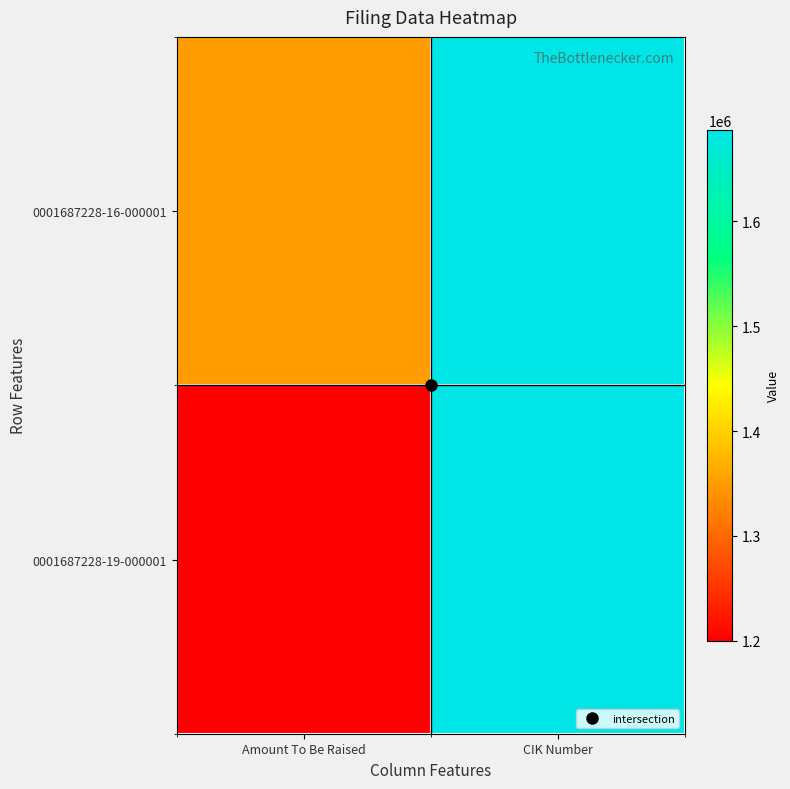

What is the spread (max minus min) of values at Amount To Be Raised?

150000